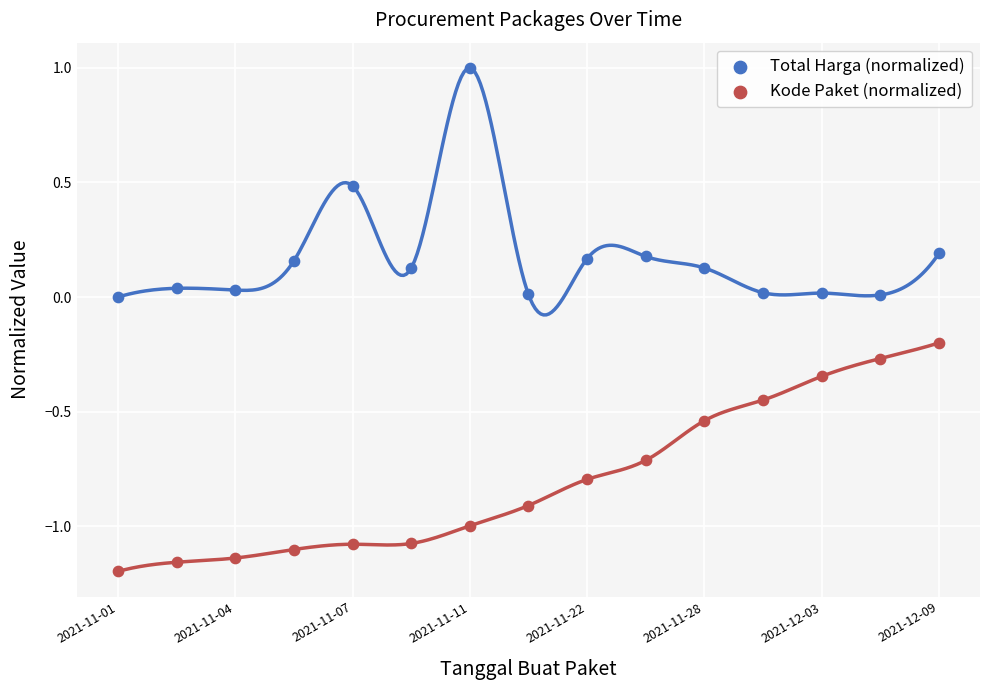

Which series reaches the maximum Y coordinate?

Total Harga (normalized)